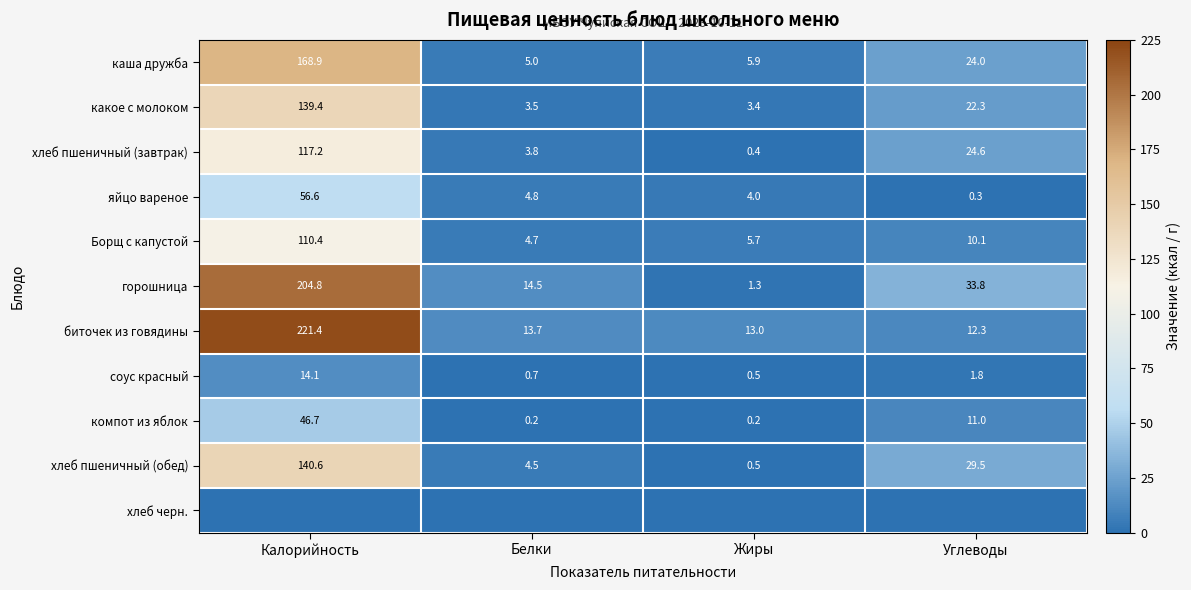

True or false: биточек из говядины has a value of 8.0 at Белки.

False